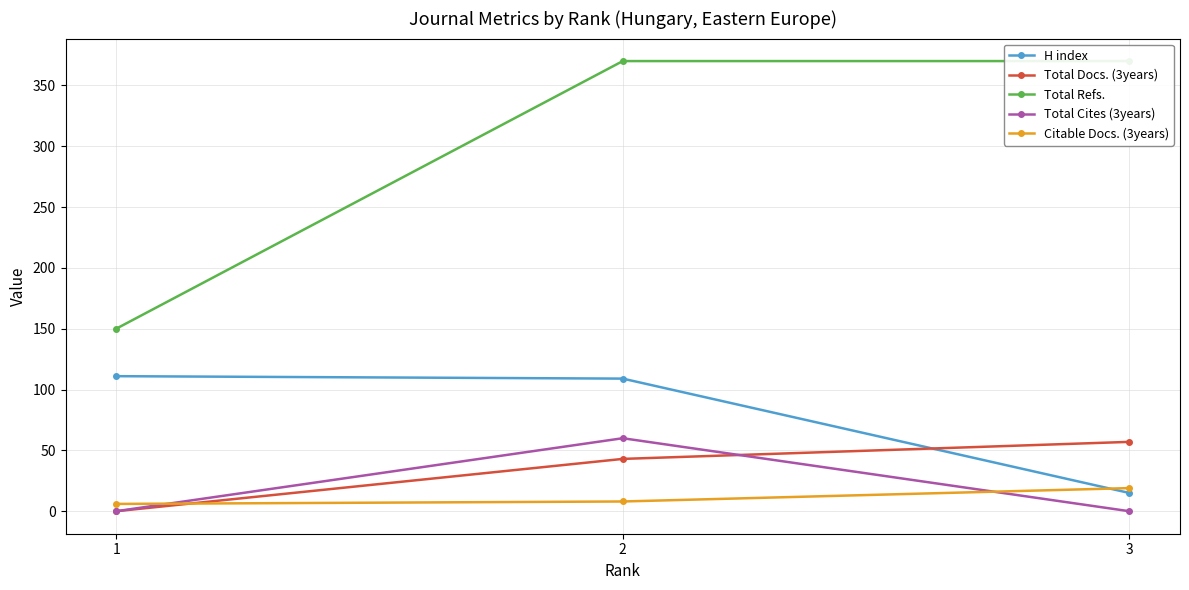

What is the spread (max minus min) of values at 1?

150